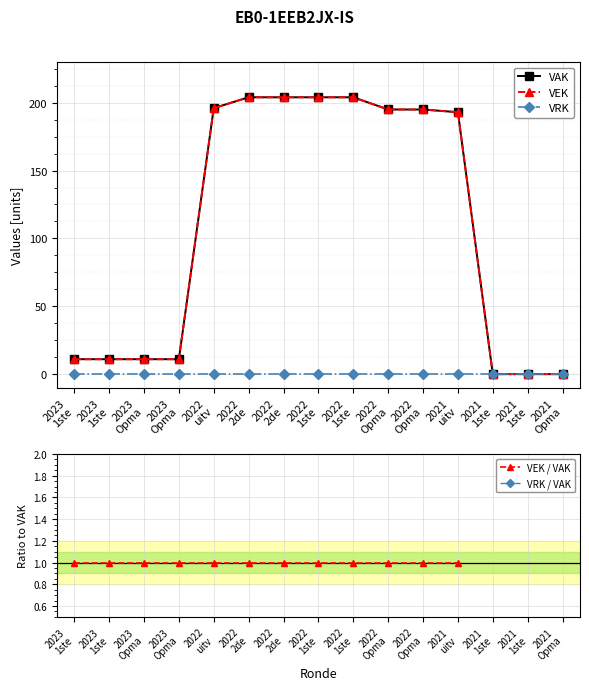

What are all the series names shown in the legend?

VAK, VEK, VRK, VEK / VAK, VRK / VAK